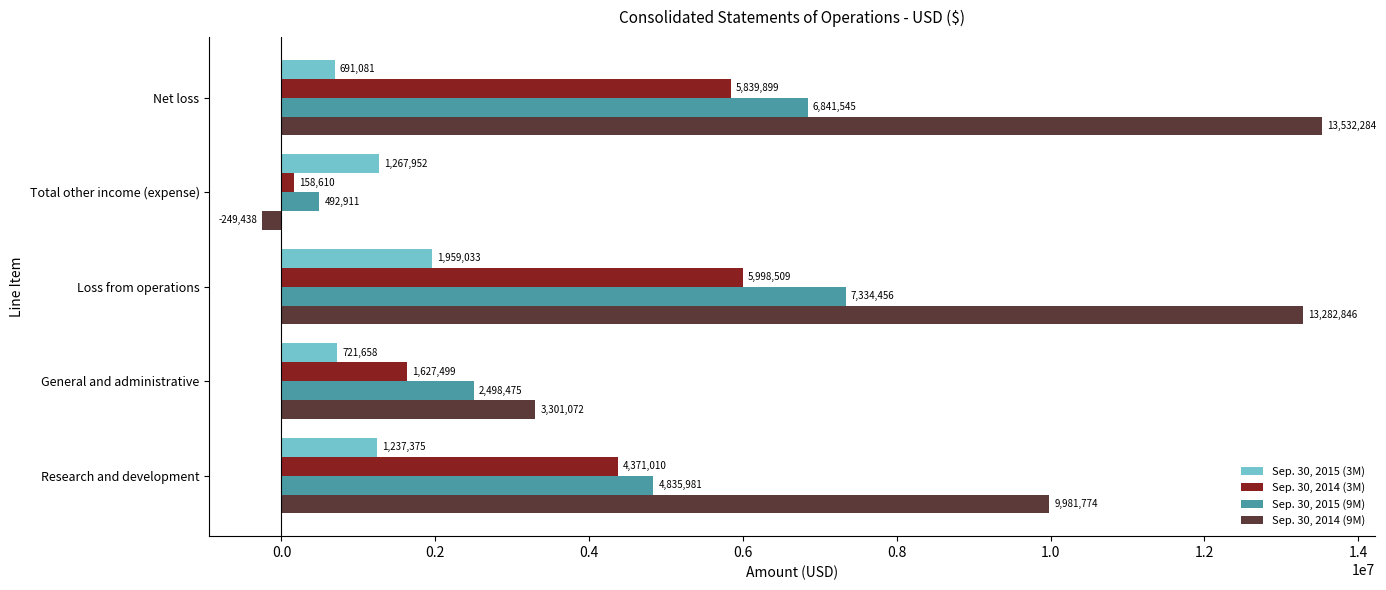

Rank the categories by Sep. 30, 2014 (9M) value from highest to lowest.

Net loss, Loss from operations, Research and development, General and administrative, Total other income (expense)